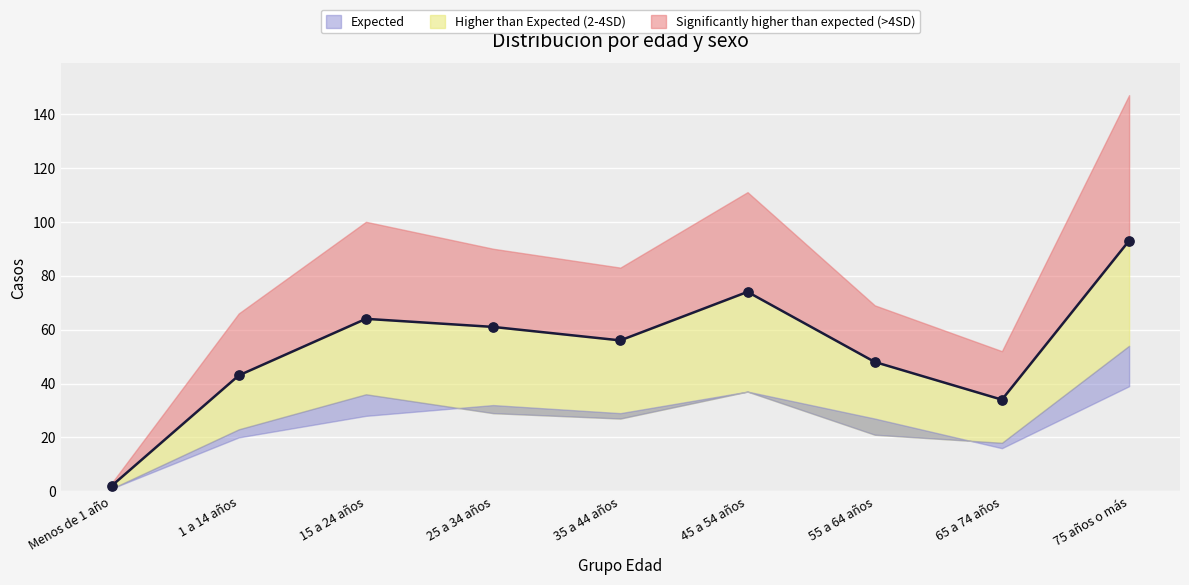

Which series contains the lowest Y value?

Mujer